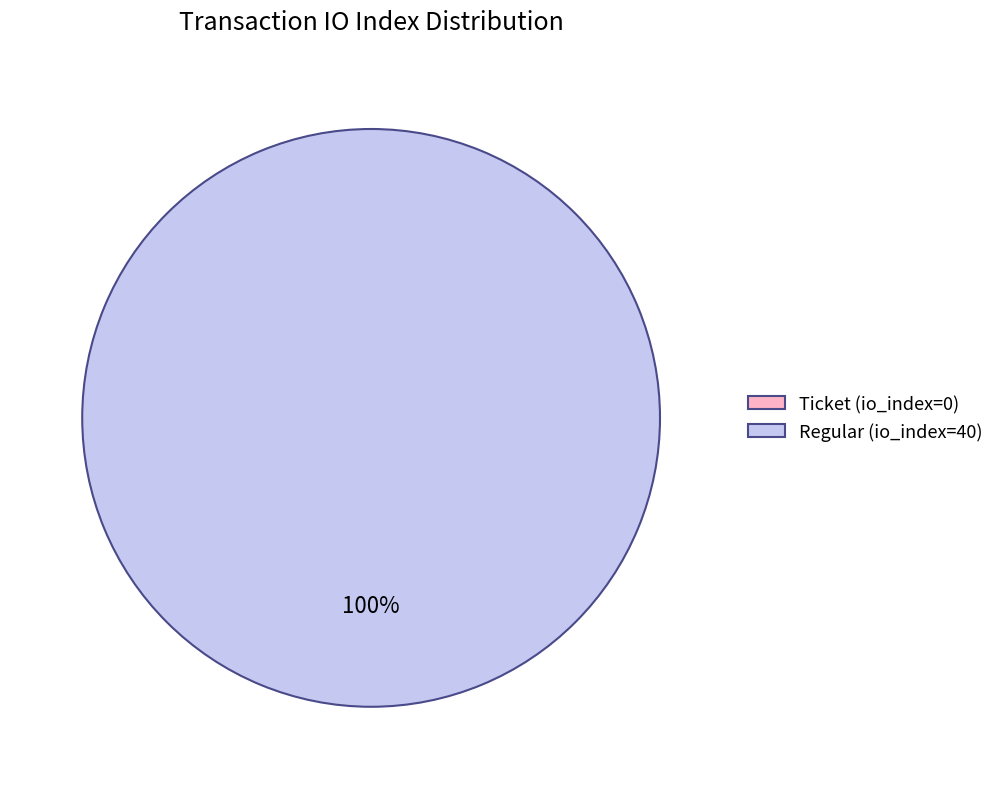

What is the change in value from Ticket (io_index=0) to Regular (io_index=40)?

+40